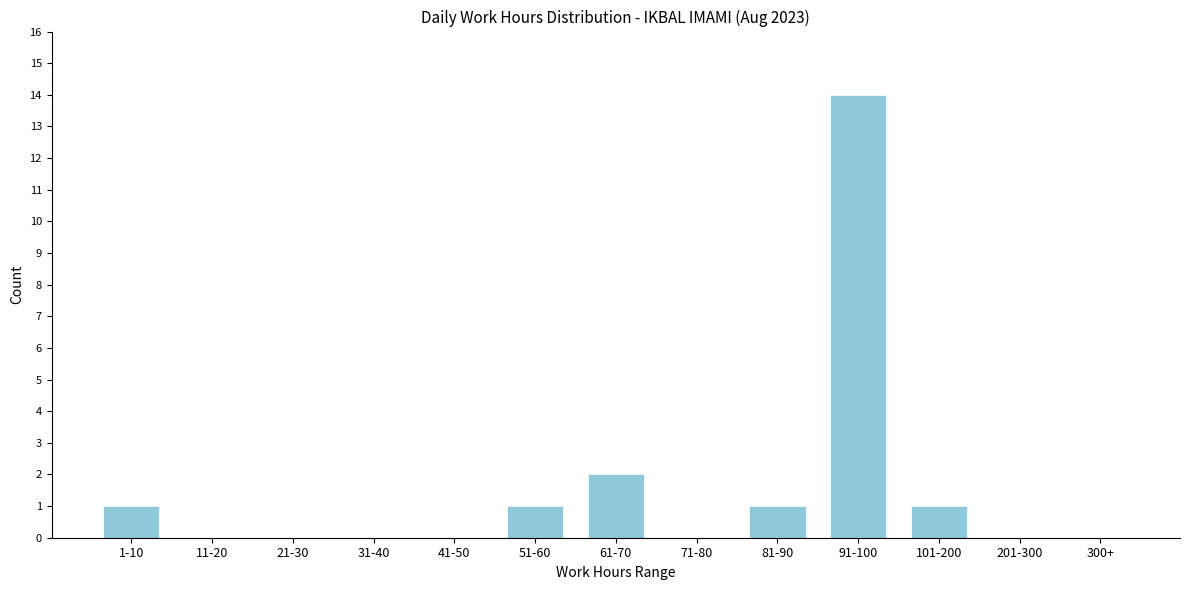

Reading left to right, list all the values displayed in this chart.

1-10=1	11-20=0	21-30=0	31-40=0	41-50=0	51-60=1	61-70=2	71-80=0	81-90=1	91-100=14	101-200=1	201-300=0	300+=0